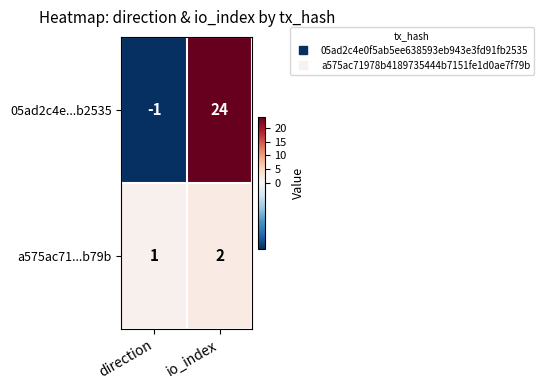

What is the difference between the 05ad2c4e...b2535 values at direction and io_index?

25